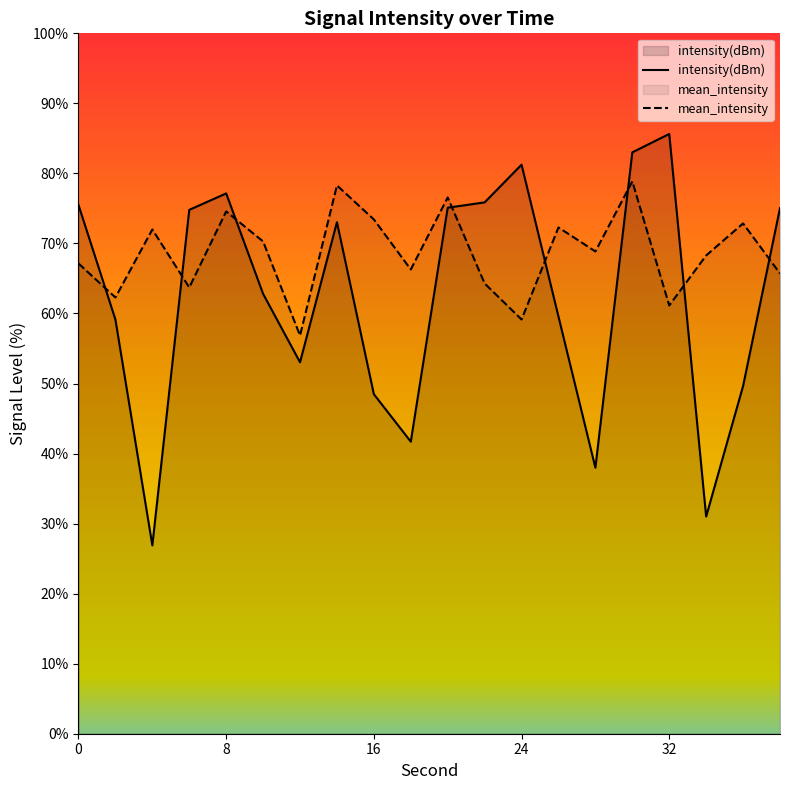

What is the sum of all intensity(dBm) values?

1246.6